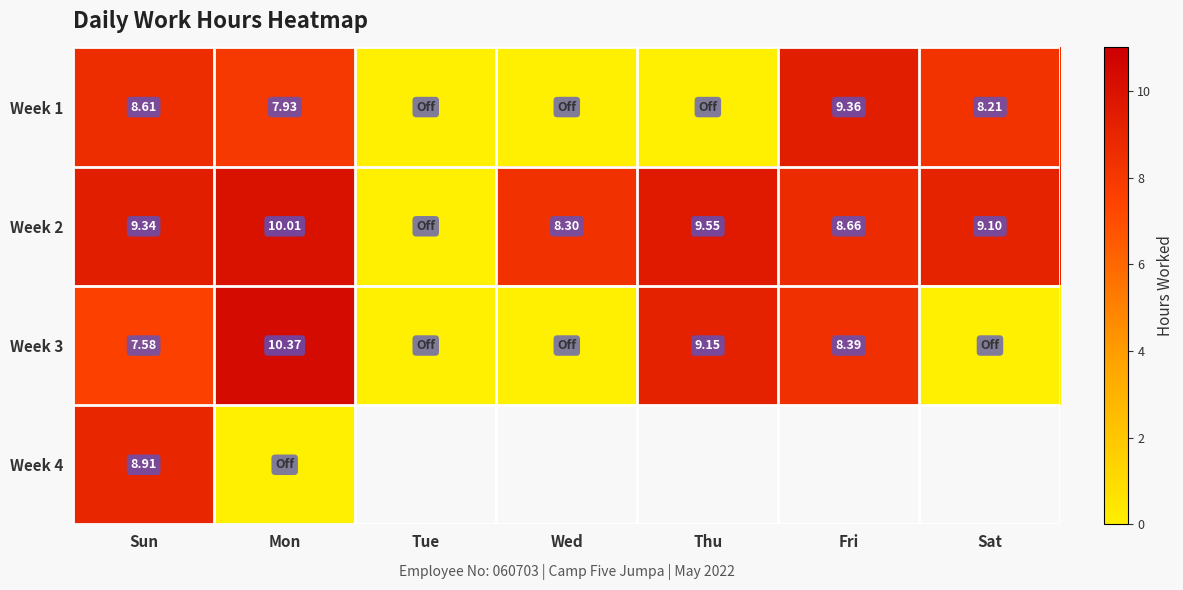

Which category has the lowest value in the row_0 series?

Tue